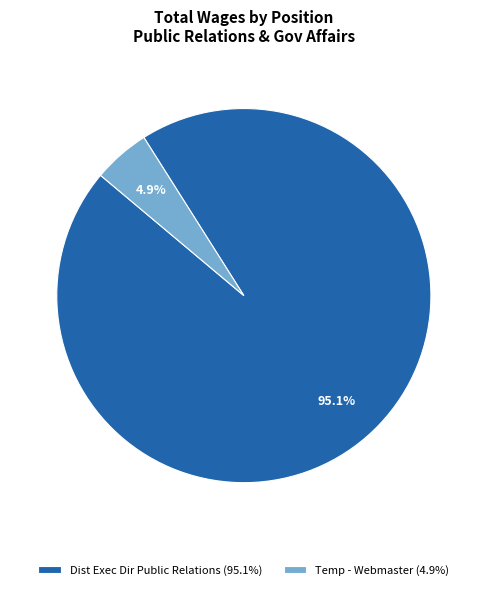

To the nearest percent, what is the difference between the Temp - Webmaster and Dist Exec Dir Public Relations slice percentages?

90%